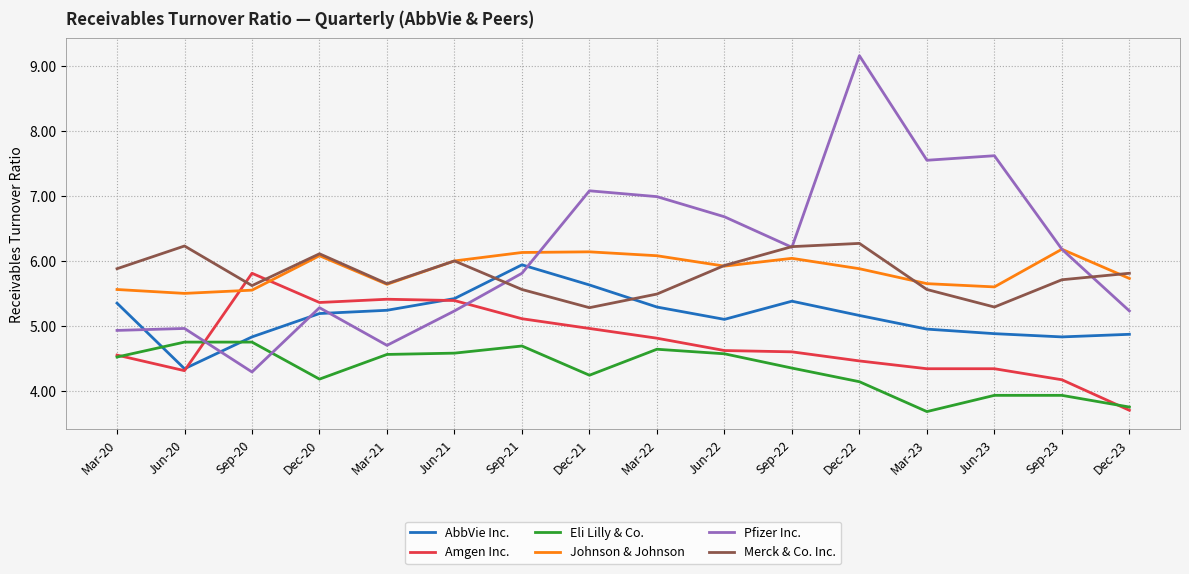

What is the lowest value of the Eli Lilly & Co. series?

3.7